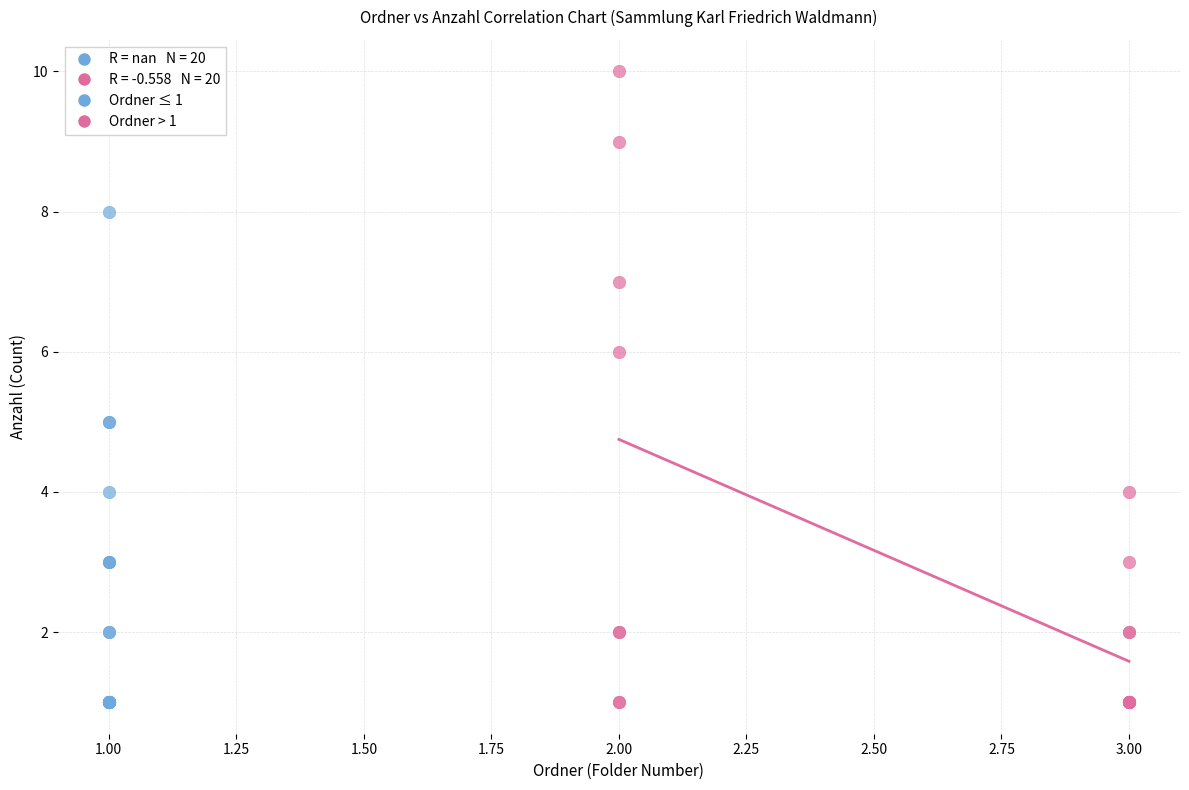

Which series contains the highest Y value?

Ordner > 1